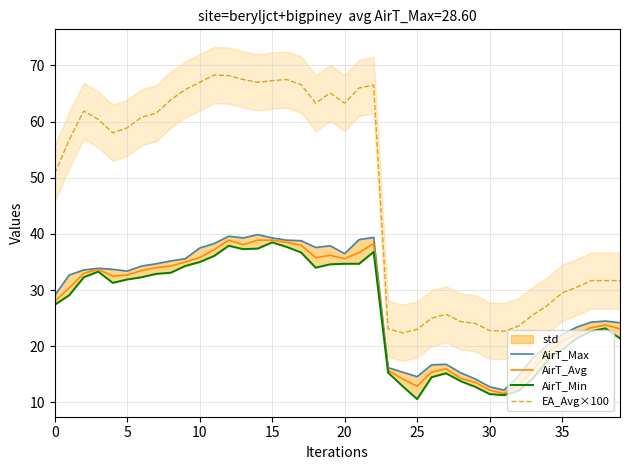

Rank the series at 14 from highest to lowest value.

EA_Avg×100, AirT_Max, AirT_Avg, AirT_Min